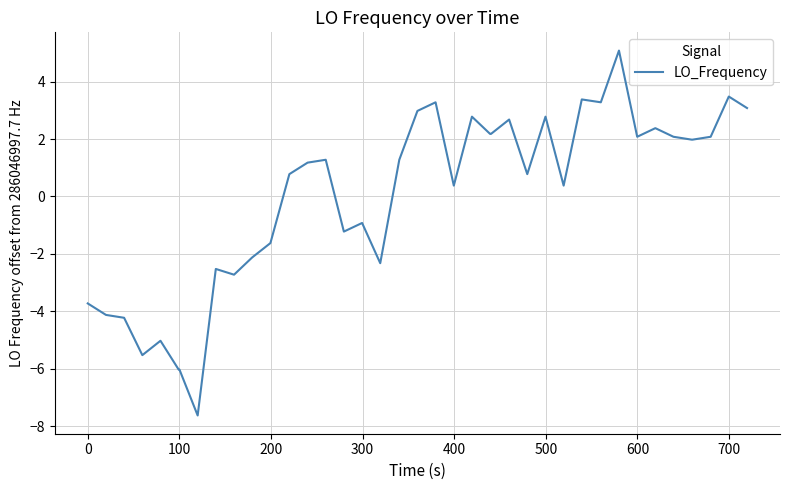

What is the maximum value shown in the chart?

5.1